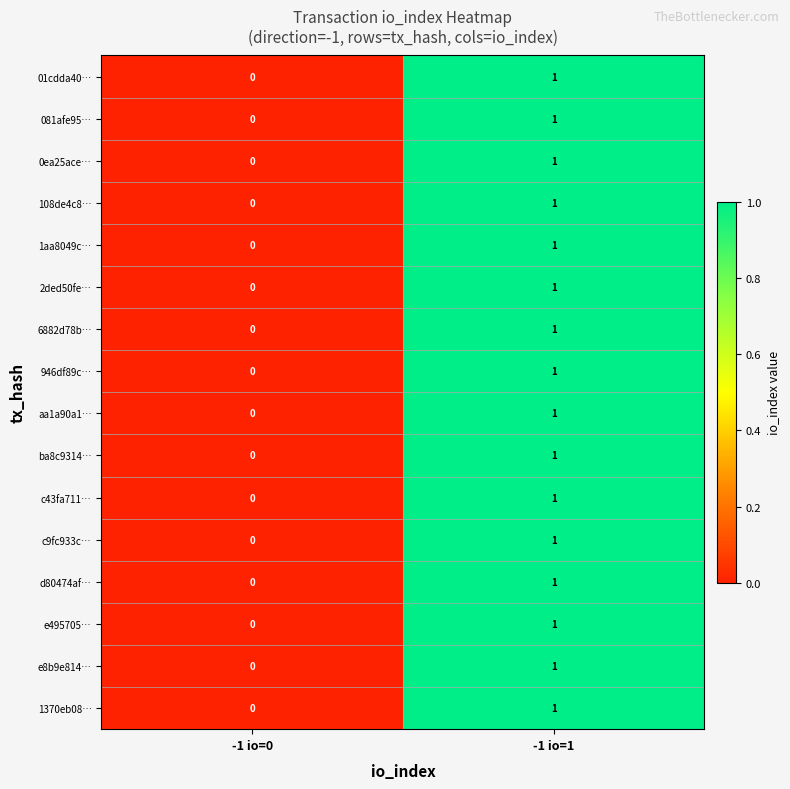

The value of 1aa8049c… at -1 io=1 is 1. True or false?

True